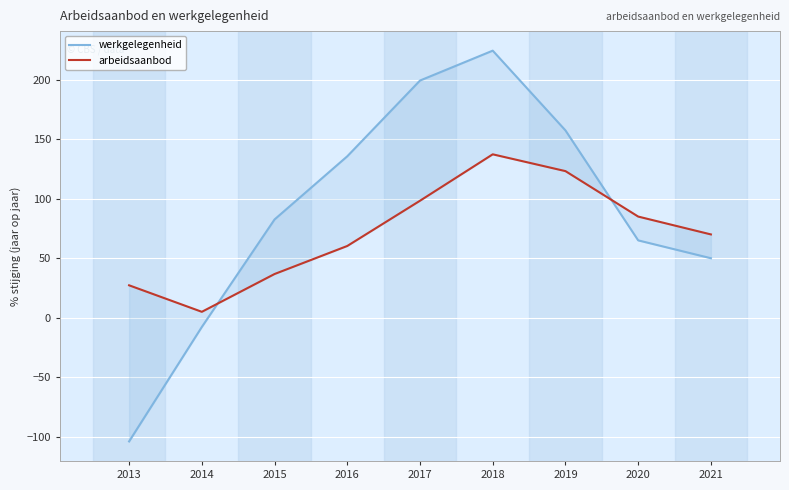

Does the chart display data point markers on the line(s)?

No